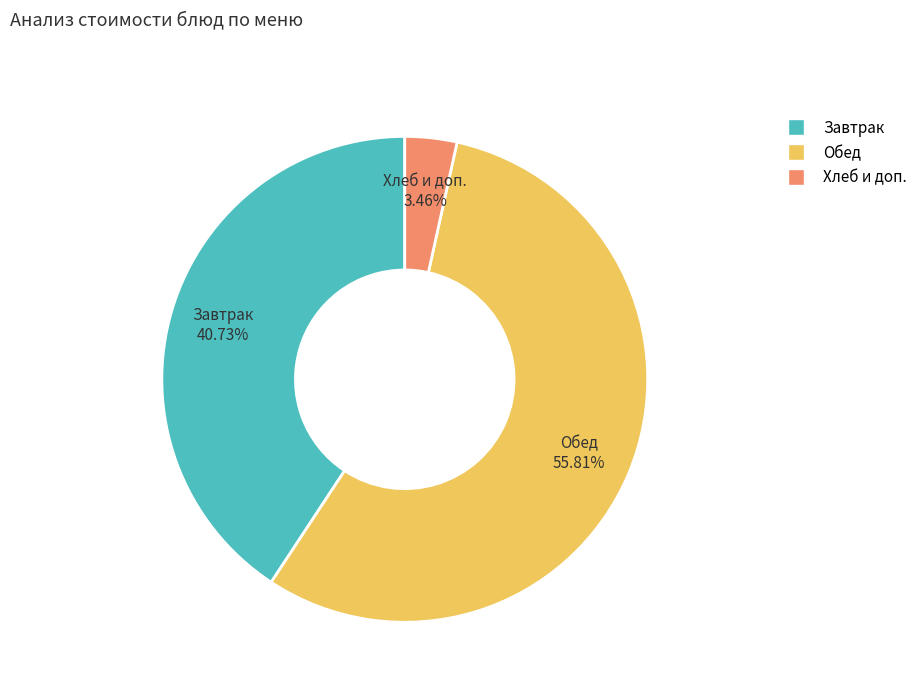

Count the number of slices in the pie.

3